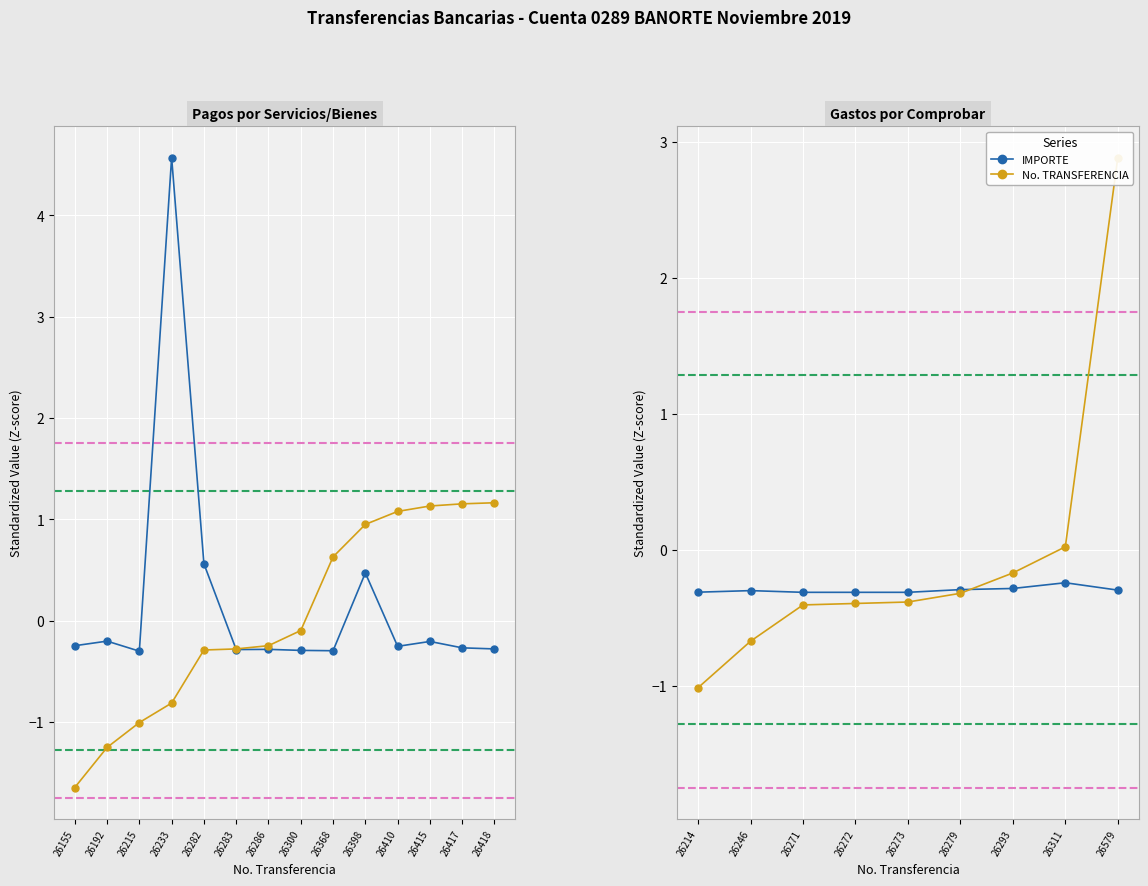

Between 26214 and 26271, which is larger?

26214